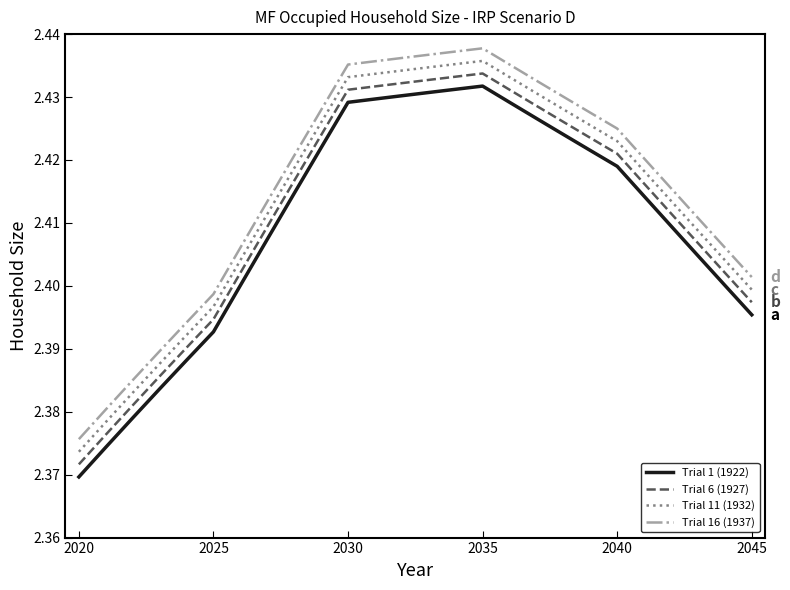

True or false: Trial 11 (1932) and Trial 6 (1927) cross at least once.

False